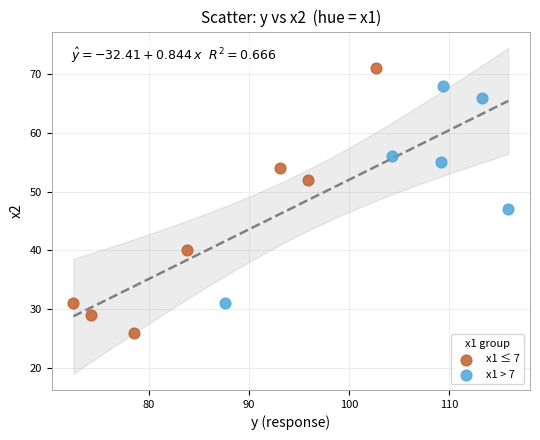

Which series reaches the maximum Y coordinate?

x1 ≤ 7